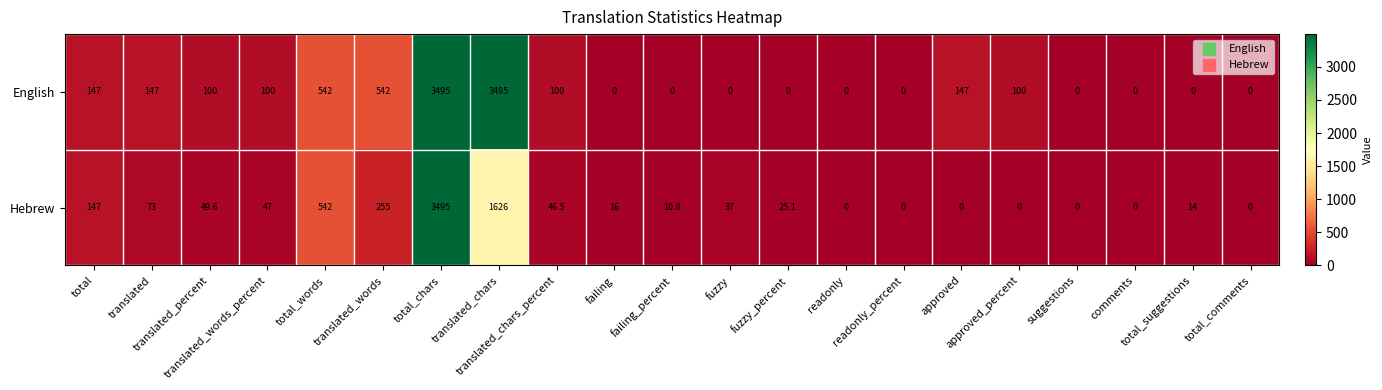

Rank the series by their average value, from lowest to highest.

Hebrew, English